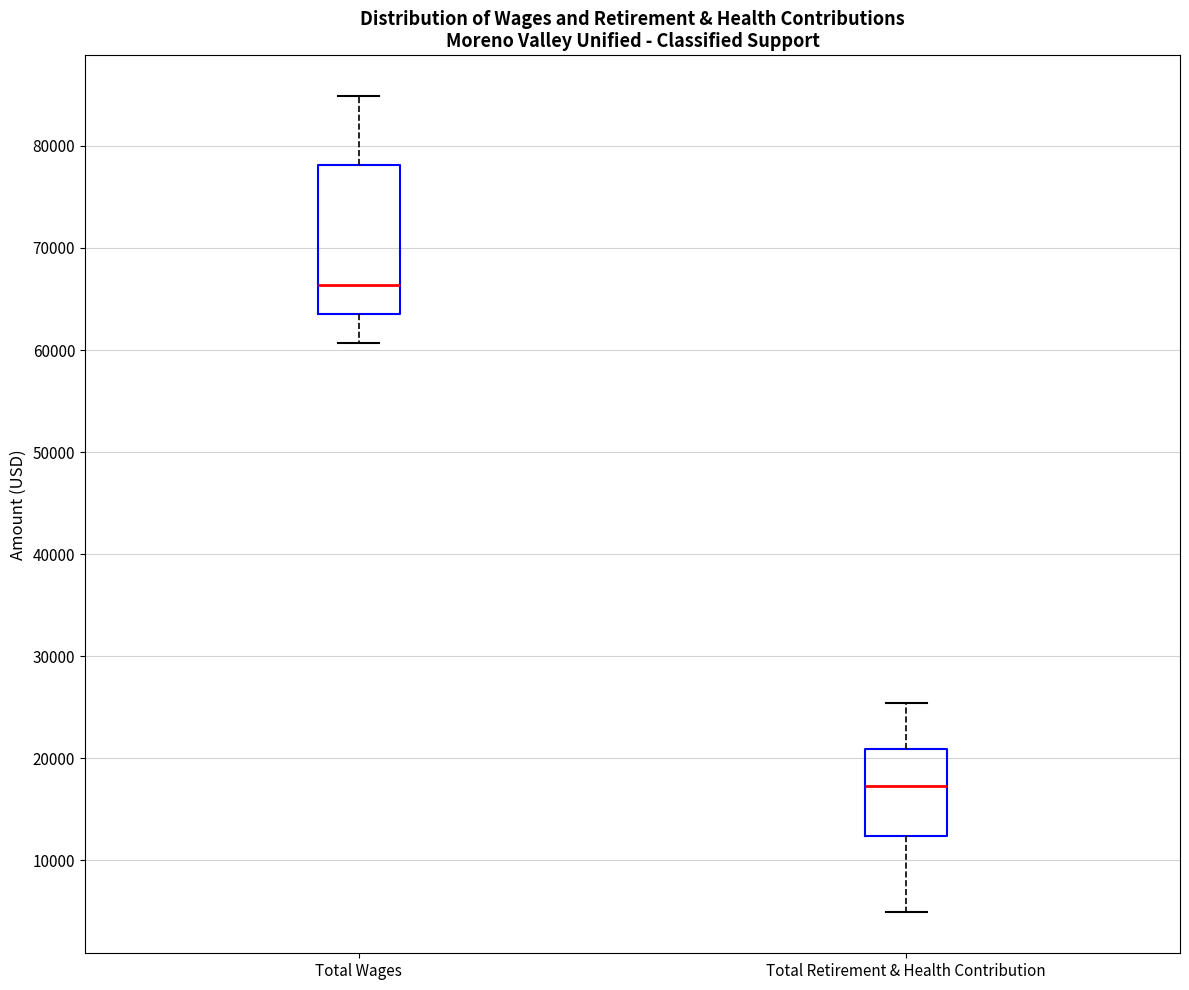

Where does the median line of the box for Total Wages sit on the y-axis? The values are not printed on the chart, so give them approximately, as read against the axis.

66000